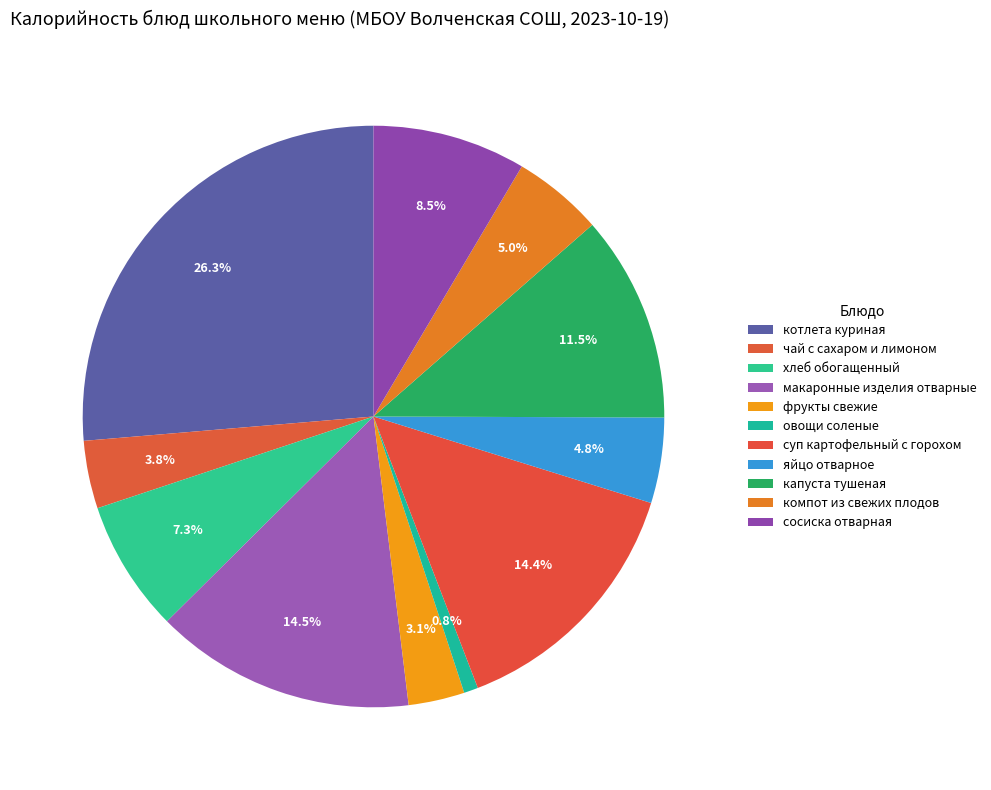

To the nearest percent, what percentage of the pie is макаронные изделия отварные?

14%